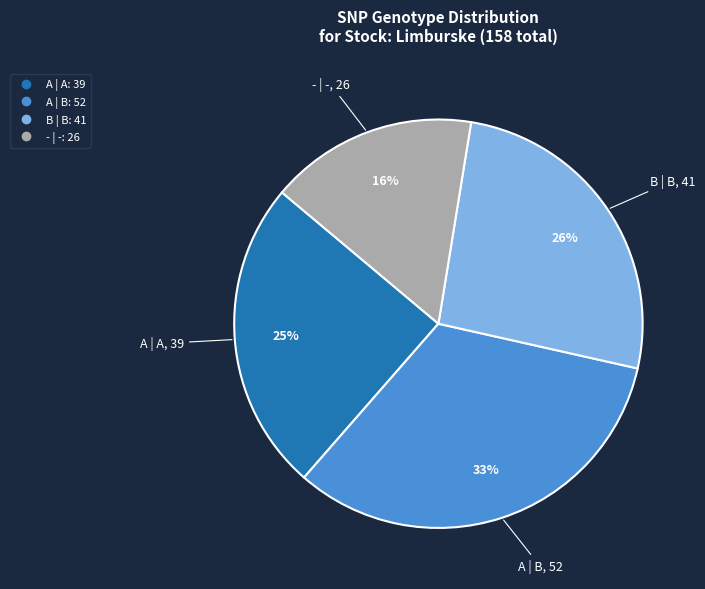

To the nearest percent, what is the combined percentage of B | B and - | -?

42%